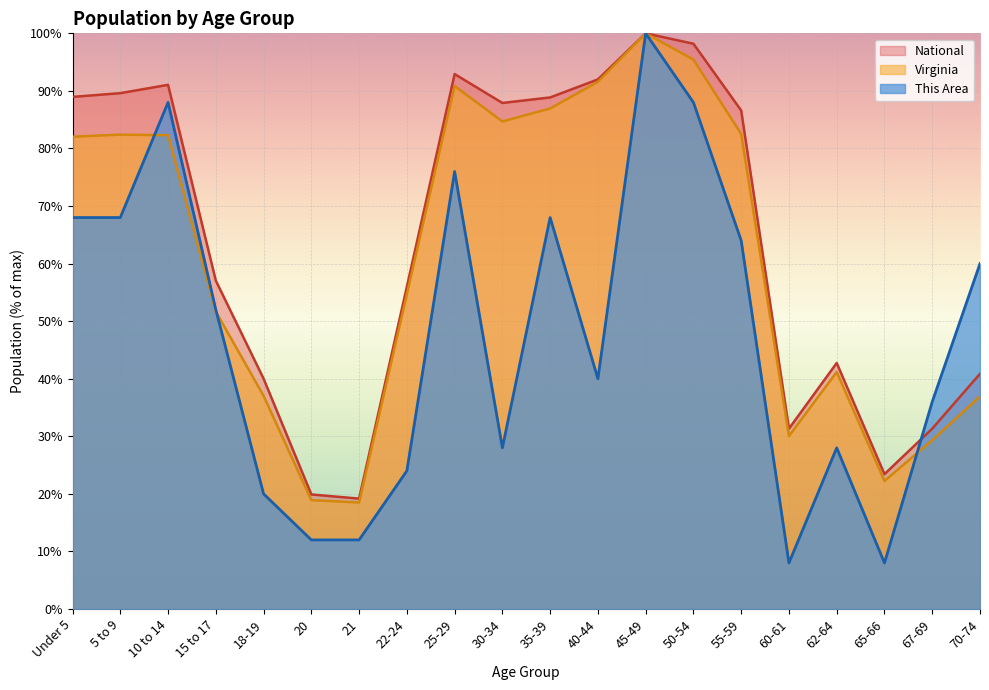

Which category has the highest value in the National series?

45-49